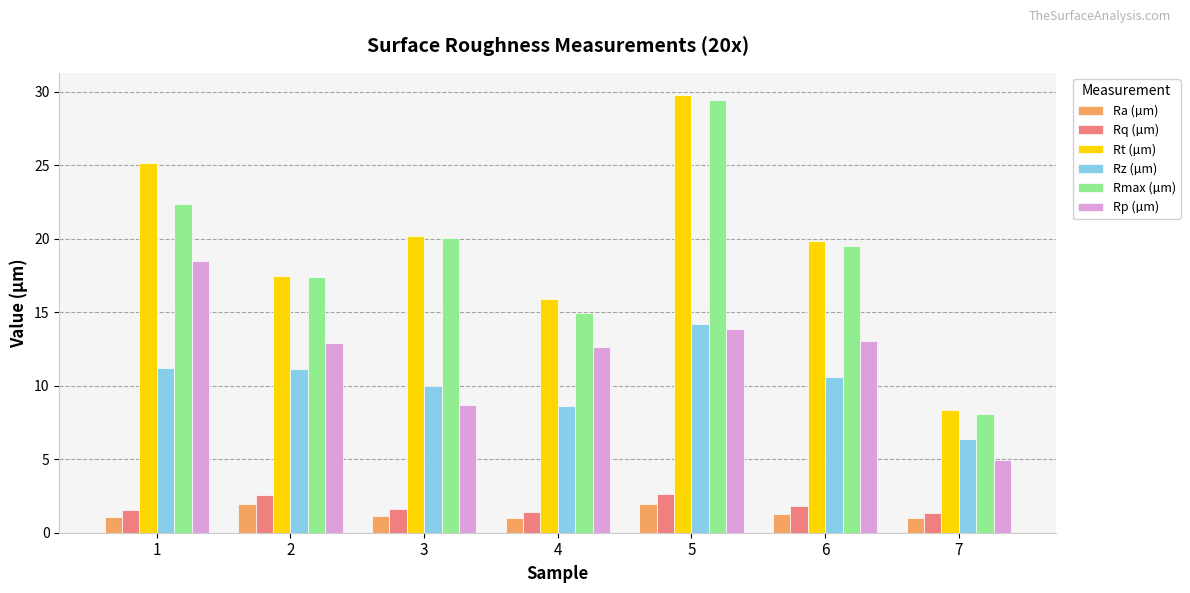

What is the sum of all Rp (µm) values?

84.5